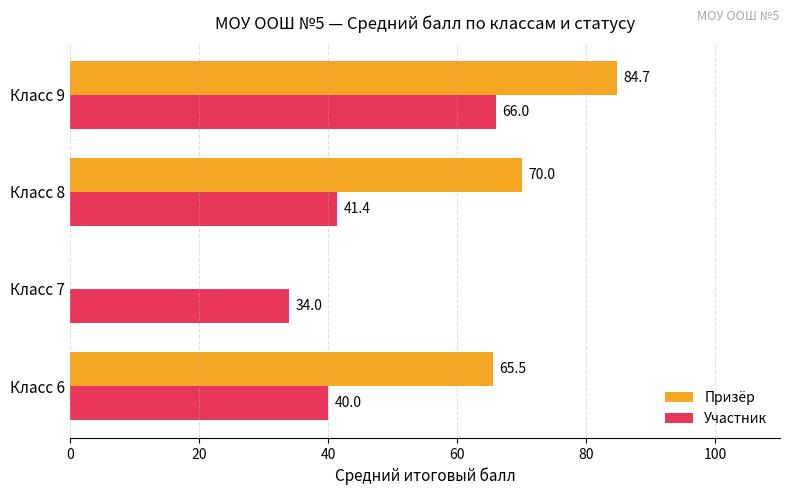

The value of Призёр at Класс 7 is -26.6. True or false?

False